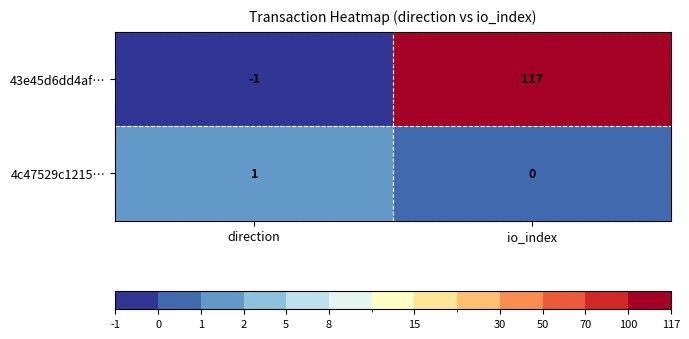

How many values in the 4c47529c1215… series are below 1?

1